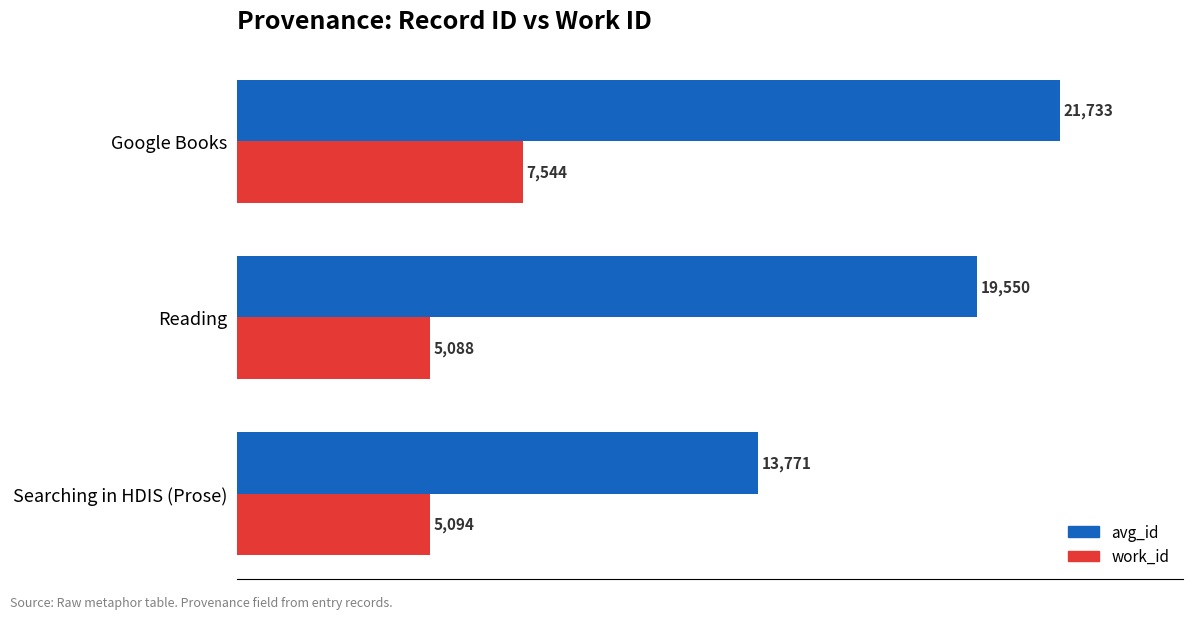

What is the average value of the work_id series?

5909